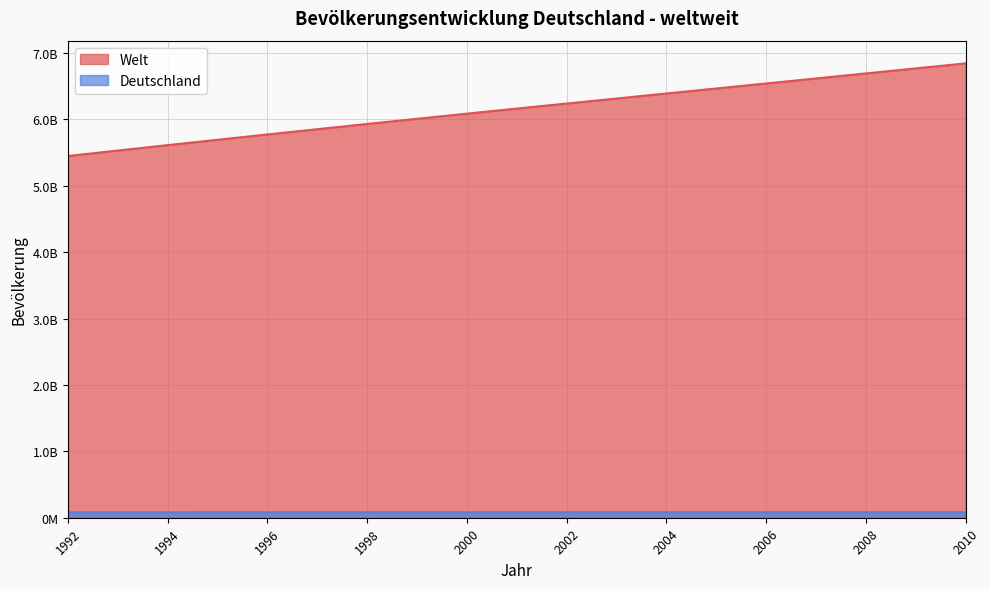

What are all the series names shown in the legend?

Welt, Deutschland